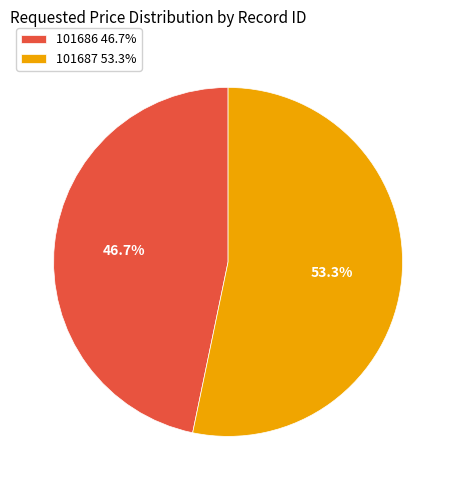

How many segments does this pie chart have?

2